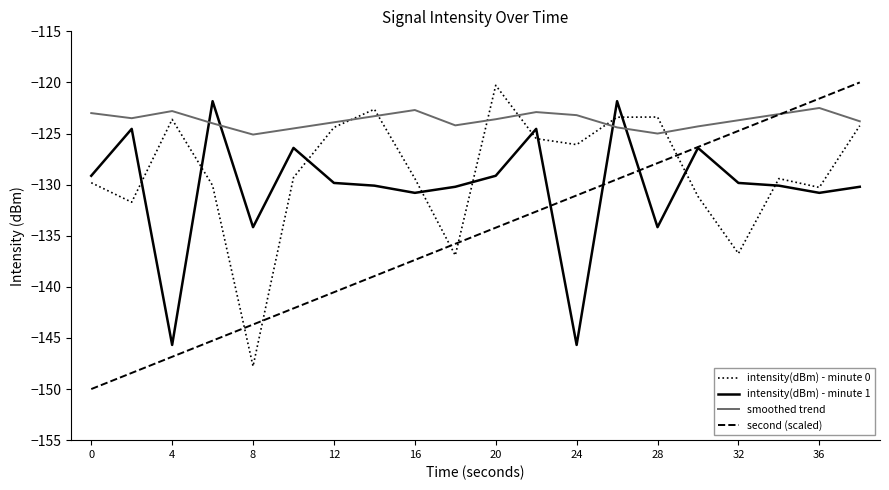

What is the smallest value displayed?

-150.0